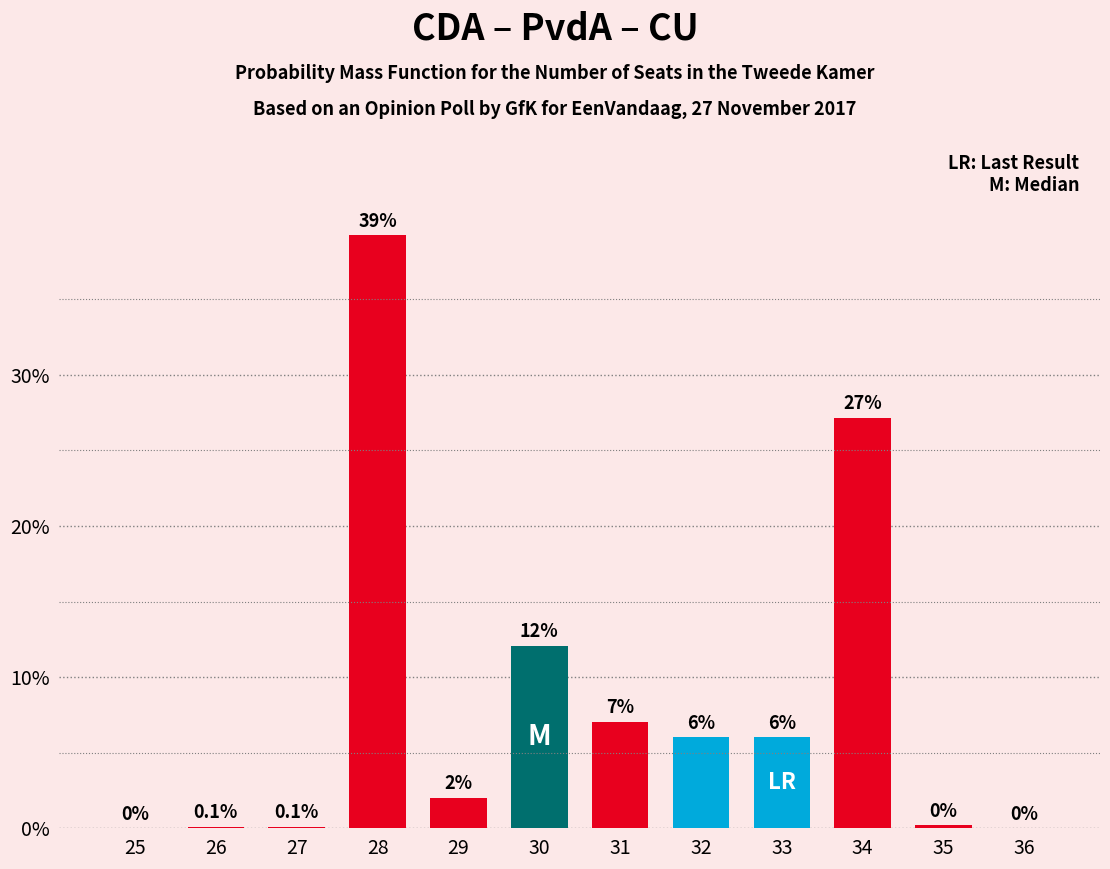

The chart shows a value of 27.2 at 34. True or false?

True